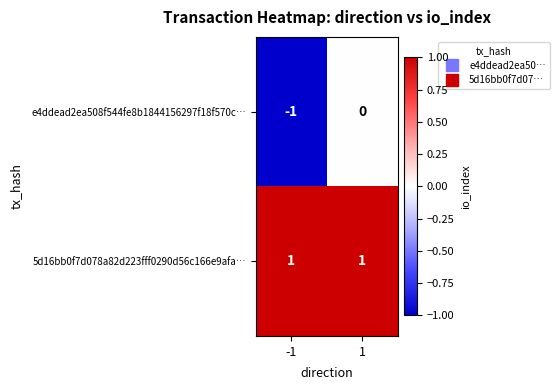

Which series has the largest total across all categories?

5d16bb0f7d078a82d223fff0290d56c166e9afa…